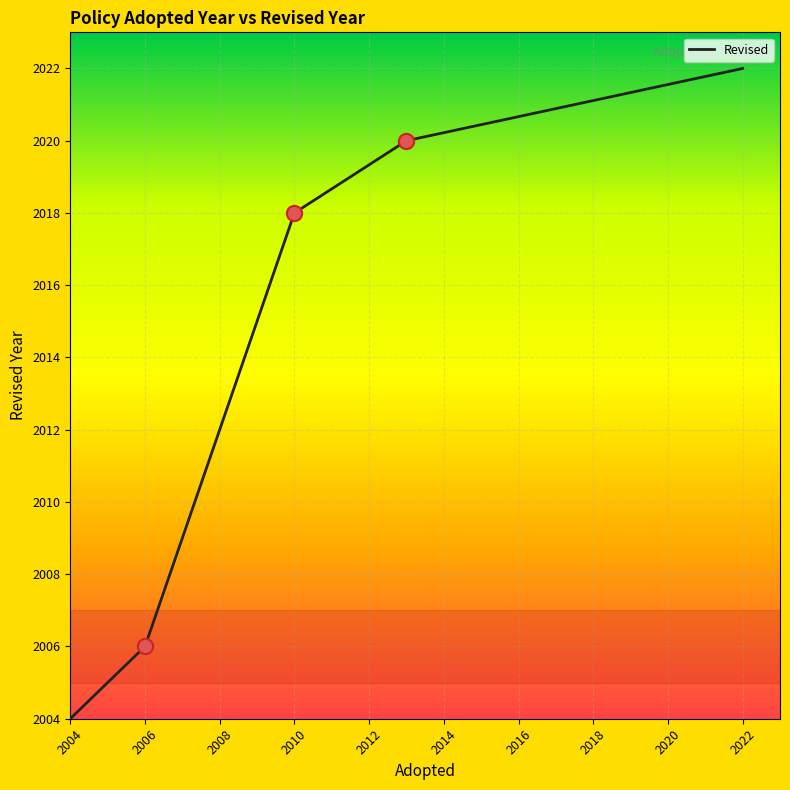

What is the average value?

2014